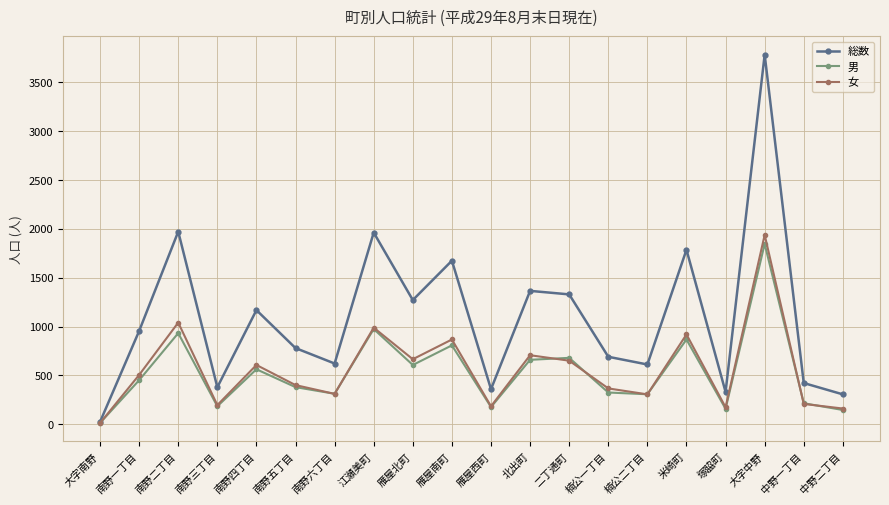

The value of 女 at 雁屋南町 is 474. True or false?

False